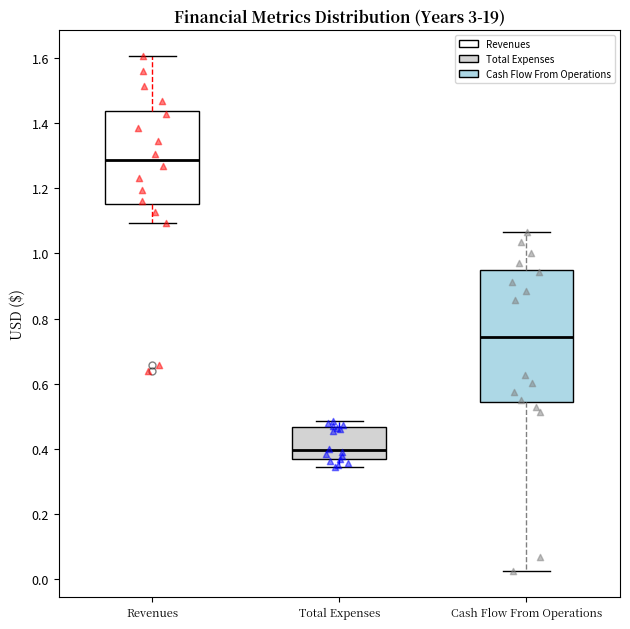

Where is the upper edge of the box for Total Expenses on the y-axis? The values are not printed on the chart, so give them approximately, as read against the axis.

0.46